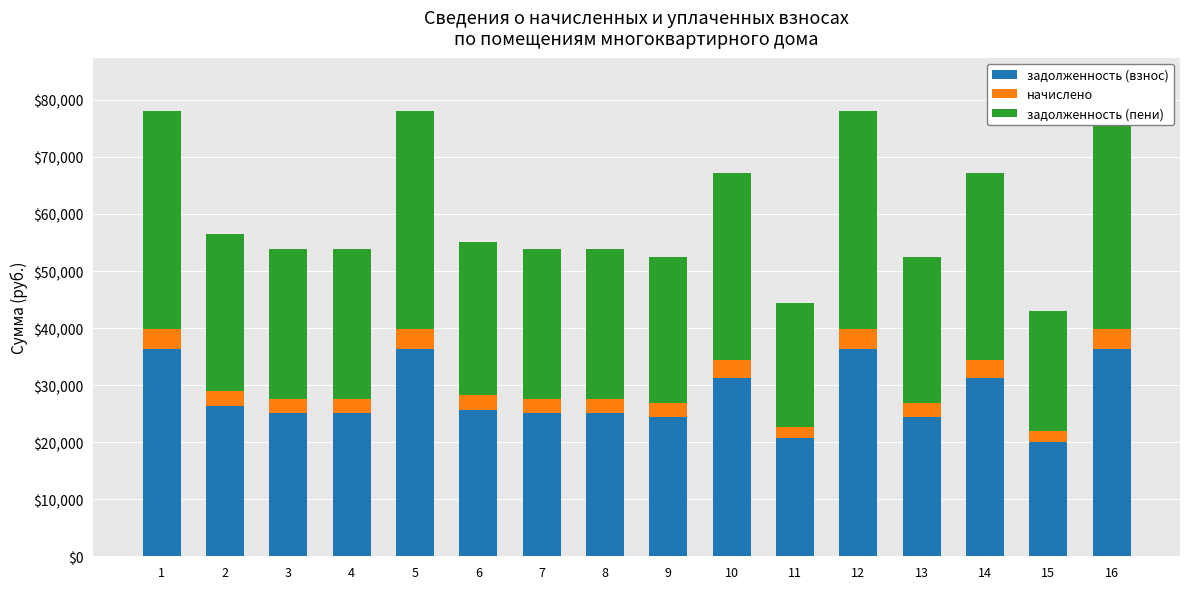

Which label corresponds to the largest value in the chart?

1